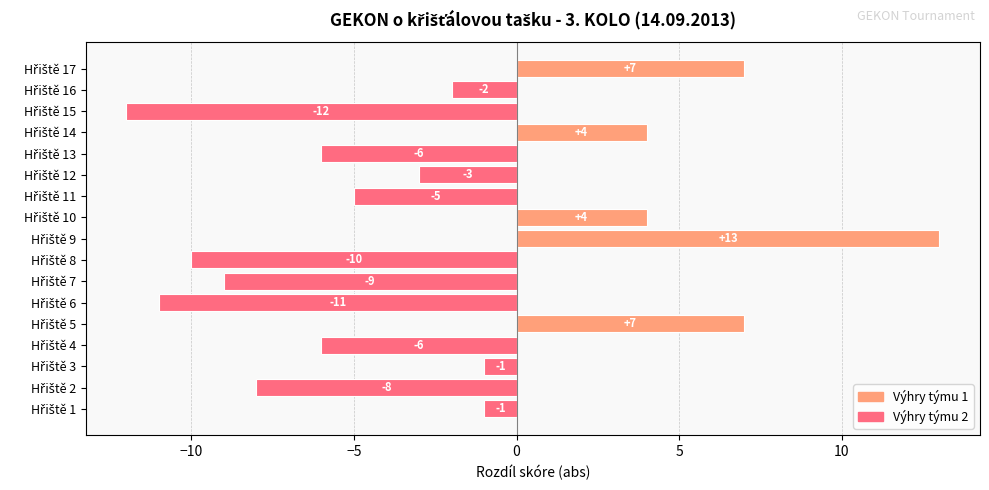

At Hřiště 12, list the series in order from smallest to largest.

Výhry týmu 2, Výhry týmu 1